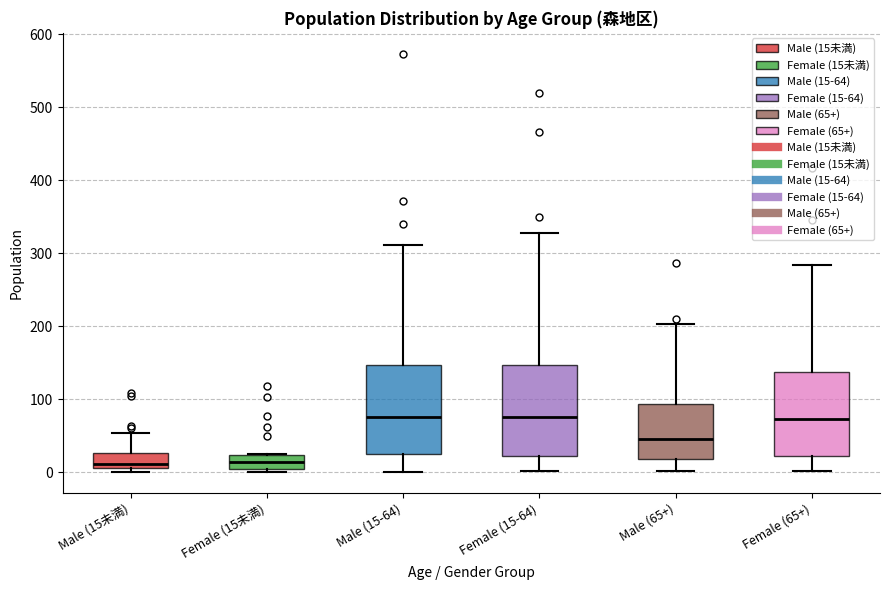

Reading left to right, read every box against the y-axis: the position of its median line, the range the box covers, and the ends of its whiskers. The values are not printed on the chart, so give them approximately, as read against the axis.

Male (15未満): median 10 (just above the box's lower edge), box 10 to 30, whiskers 0 to 50
Female (15未満): median 10, box 0 to 20, whiskers 0 (just below the box's lower edge) to 30
Male (15-64): median 80, box 20 to 150, whiskers 0 to 310
Female (15-64): median 80, box 20 to 150, whiskers 0 to 330
Male (65+): median 50, box 20 to 90, whiskers 0 to 200
Female (65+): median 70, box 20 to 140, whiskers 0 to 280